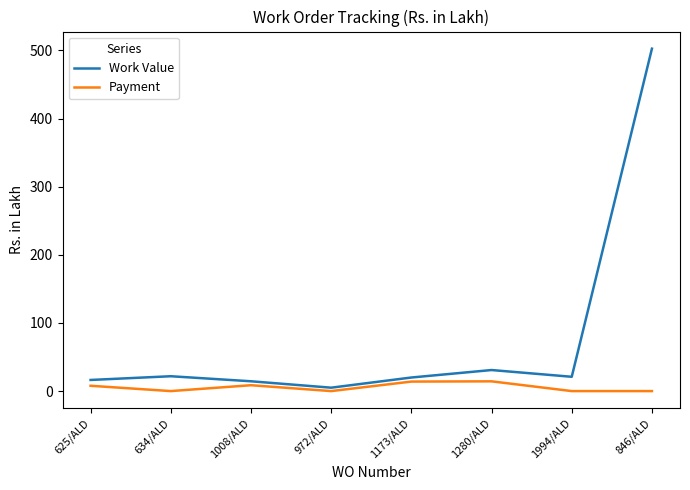

What is the maximum value shown in the chart?

502.6